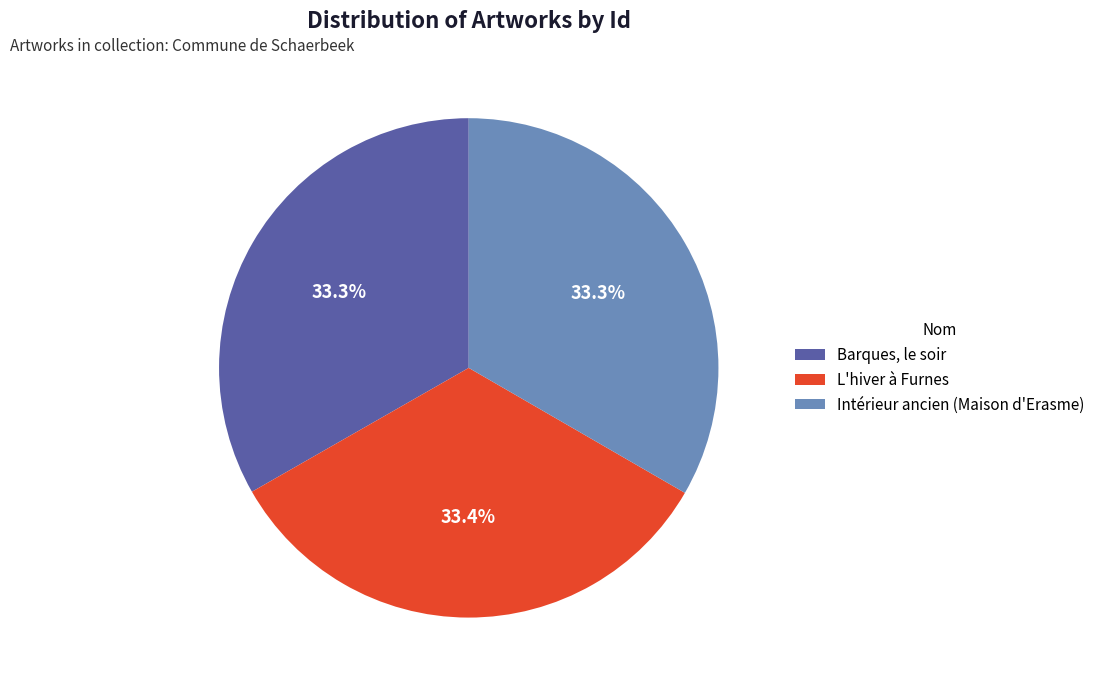

Is the sum of Barques, le soir and L'hiver à Furnes greater than half?

Yes